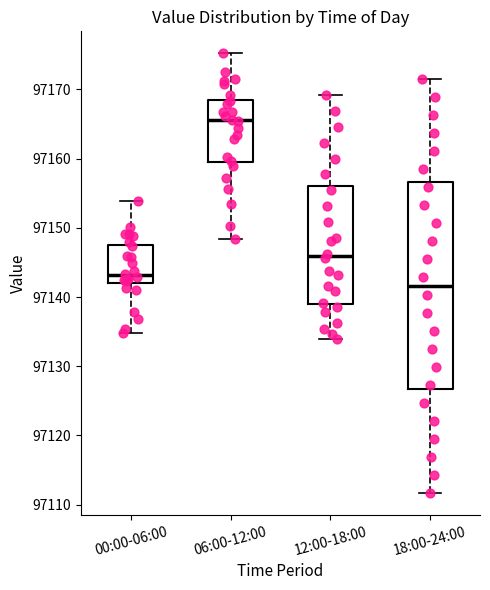

Comparing the boxes themselves (not the whiskers), which one is the tallest?

18:00-24:00